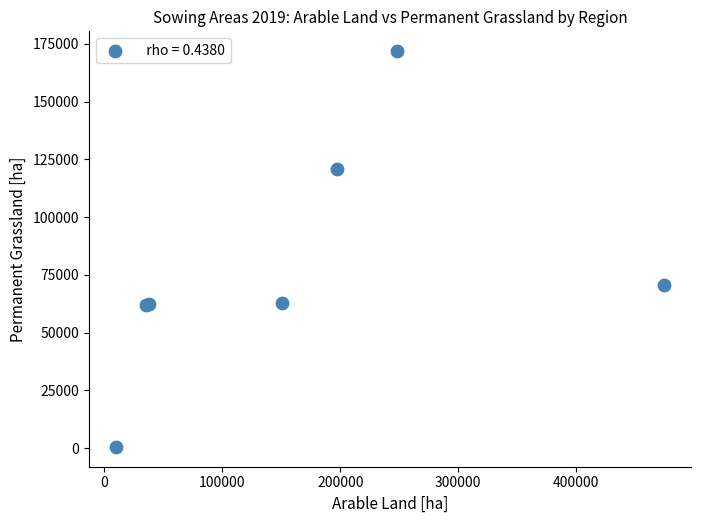

What Y value in the scatter plot is closest to 86218?

70673.8